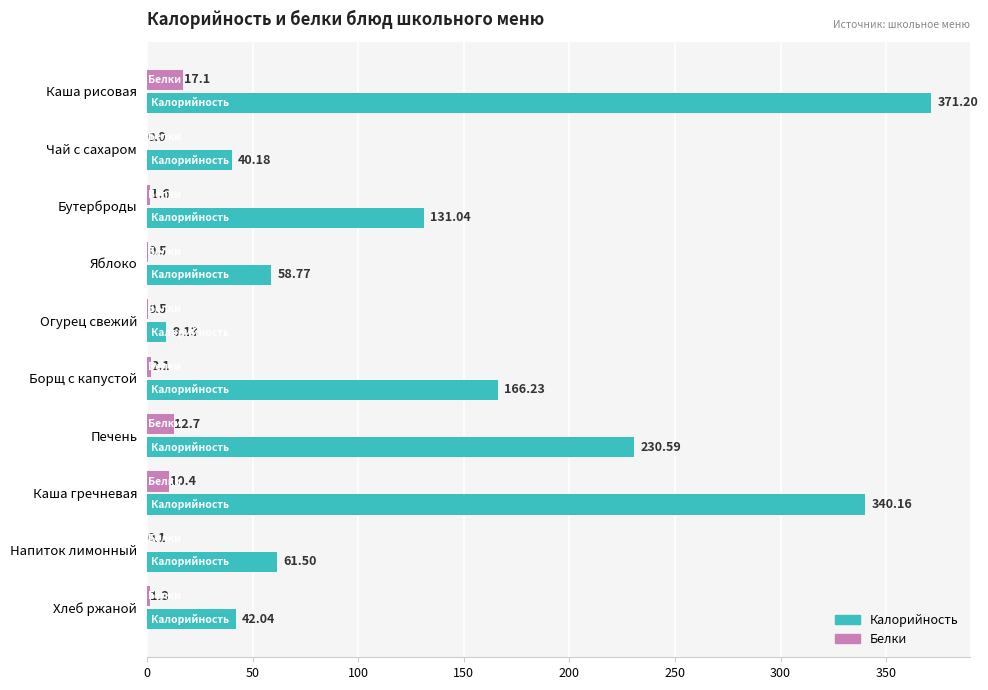

What is the sum of all Калорийность values?

1450.8